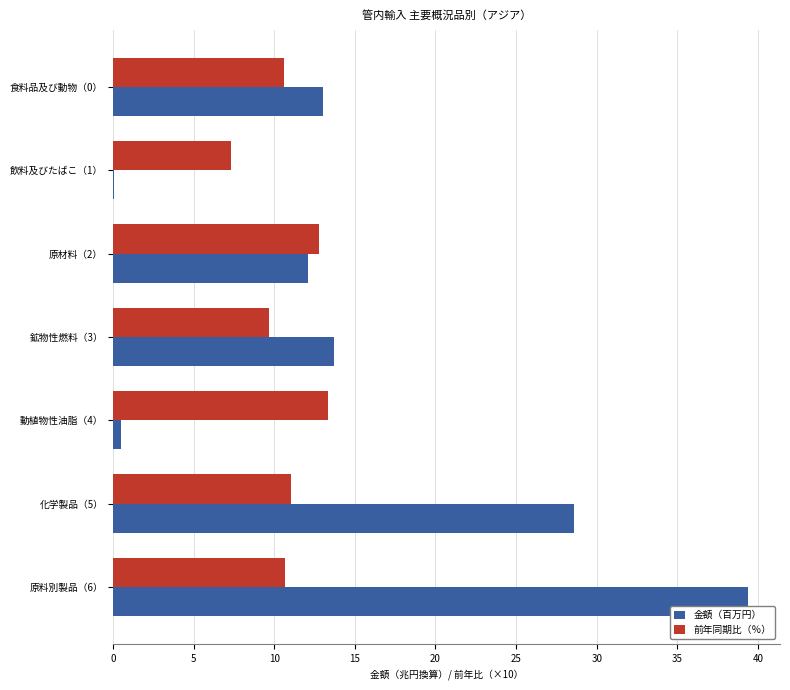

What is the sum of all 前年同期比（％） values?

75.5